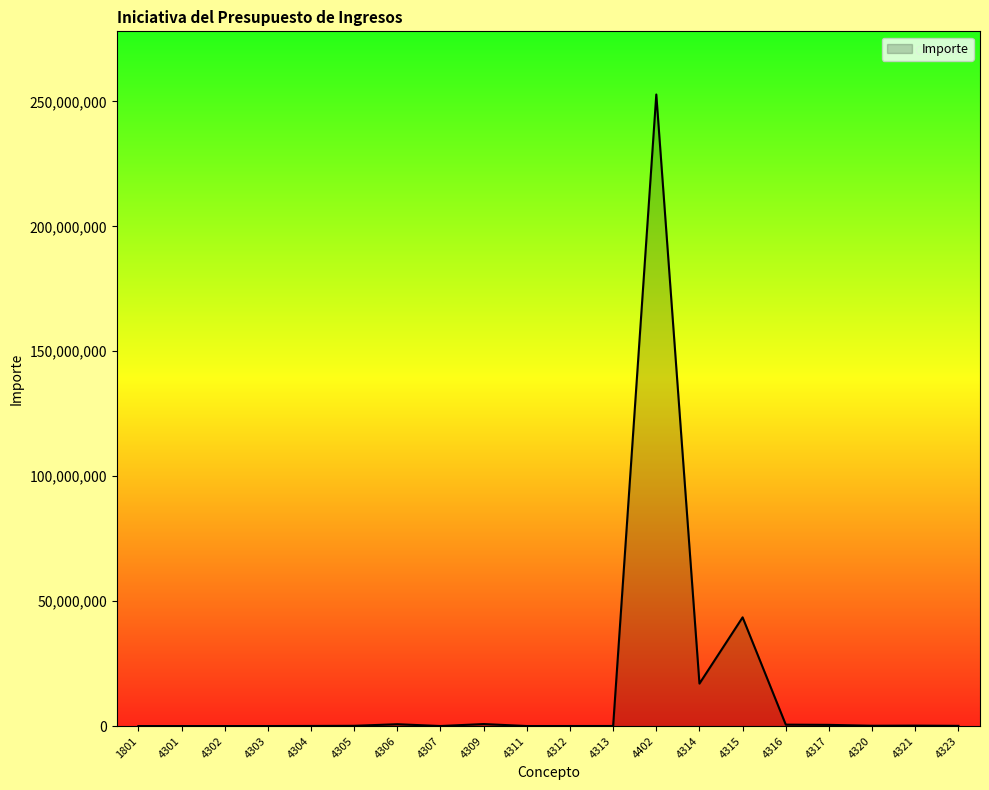

Is it true that the value at 1801 is 0.0?

True